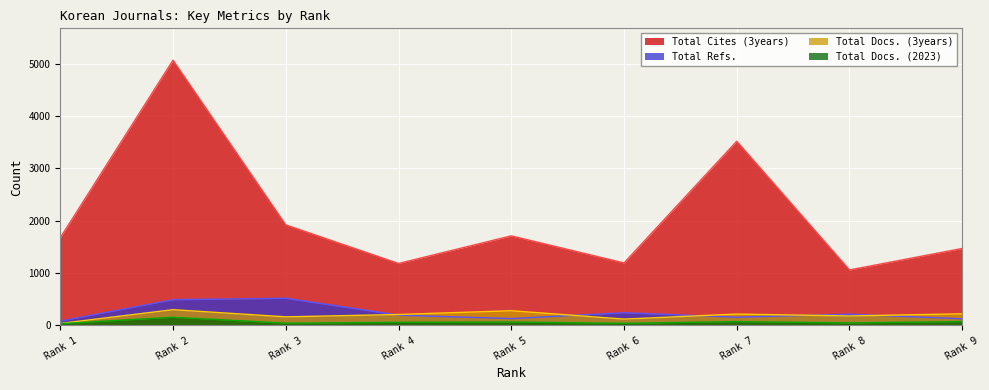

At which label is Total Cites (3years) closest to 3064?

Rank 7